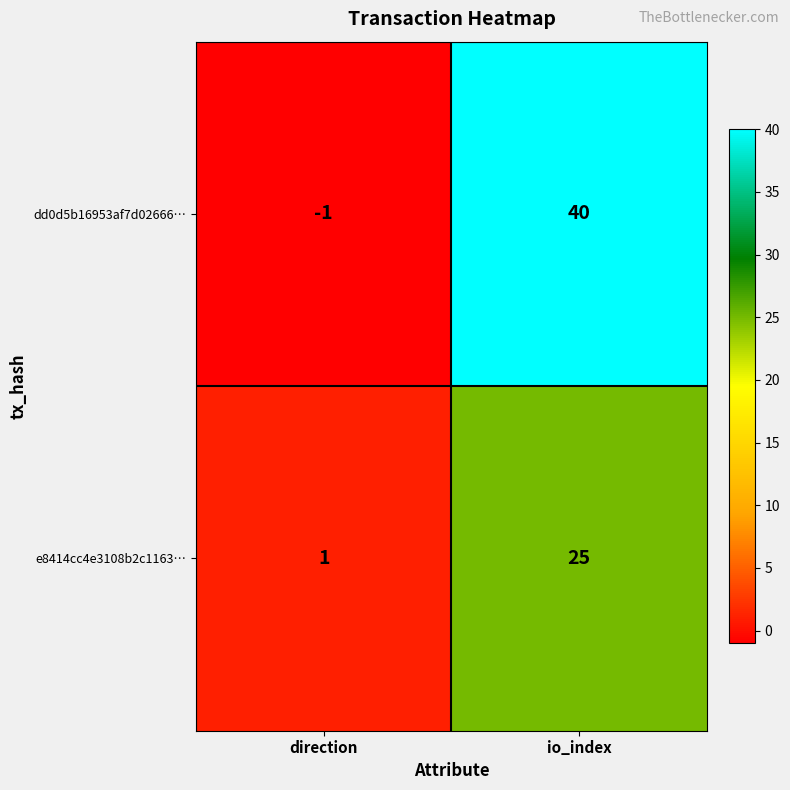

Is the value of dd0d5b16953af7d02666… at io_index greater than the value of e8414cc4e3108b2c1163… at io_index?

Yes